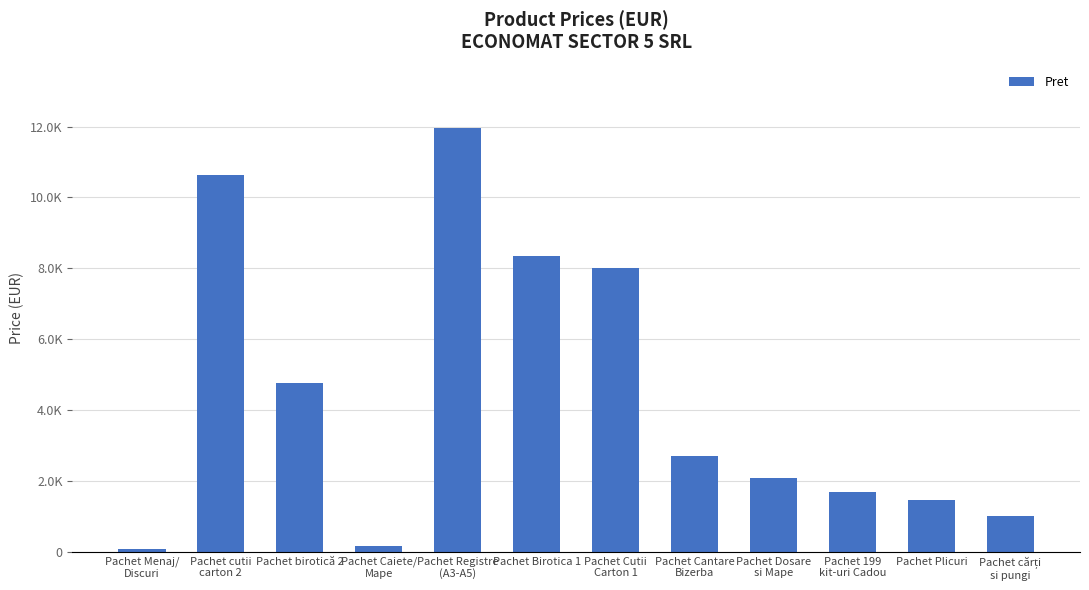

What is the difference between the values at Pachet cutii
carton 2 and Pachet Registre
(A3-A5)?

1334.4